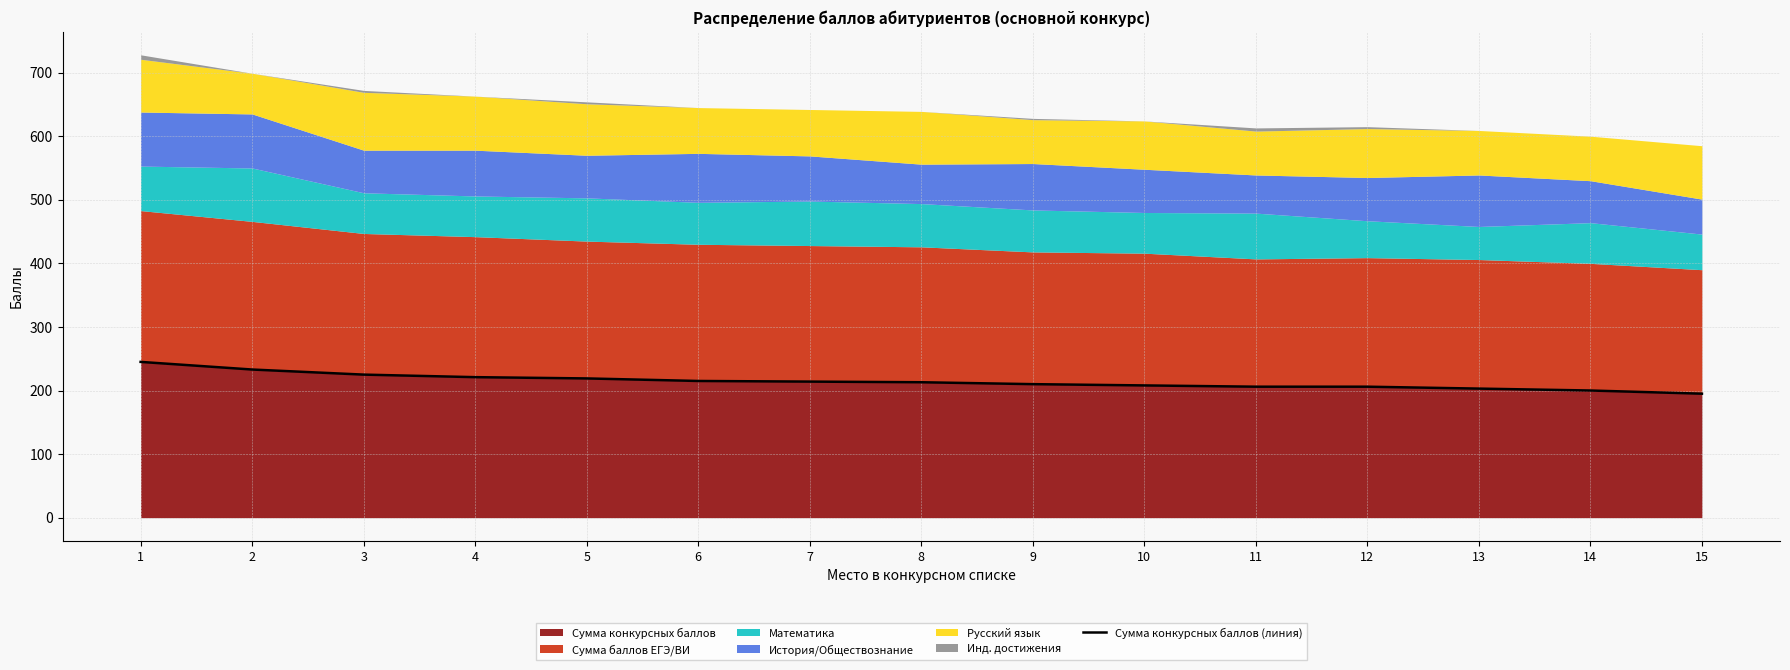

Does the chart display data point markers on the line(s)?

No